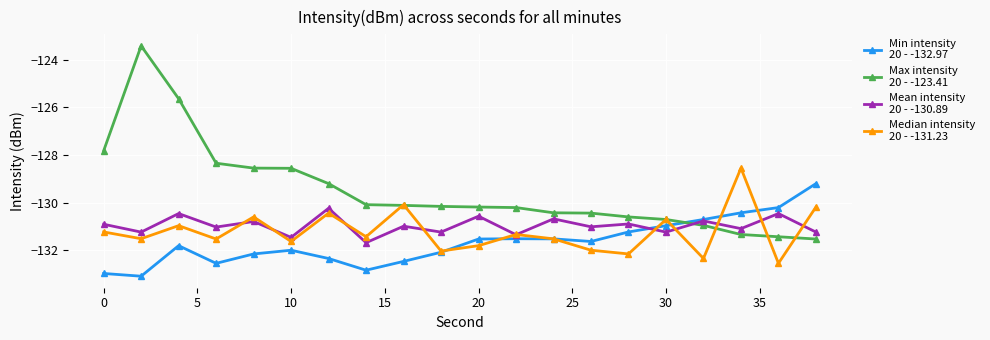

What is the smallest value displayed?

-133.1